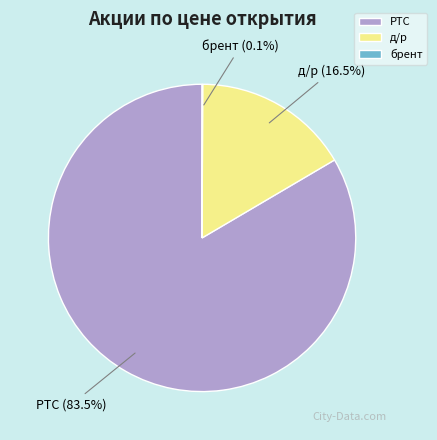

Between д/р and РТС, which is larger?

РТС